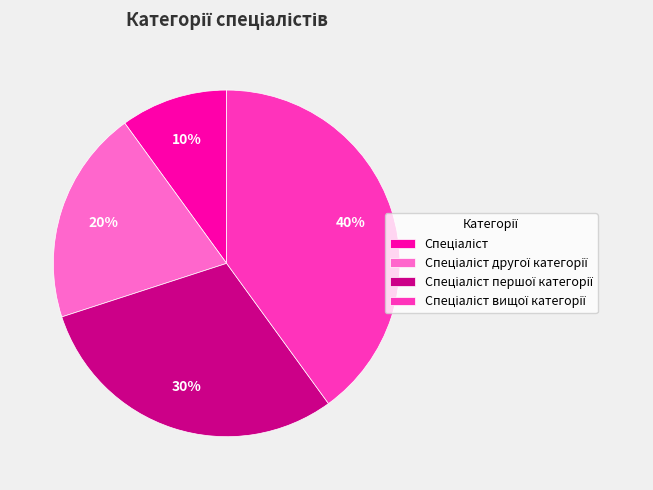

Is there a majority slice in this chart?

No